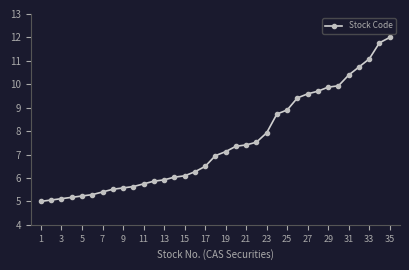

What is the average value?

7.5